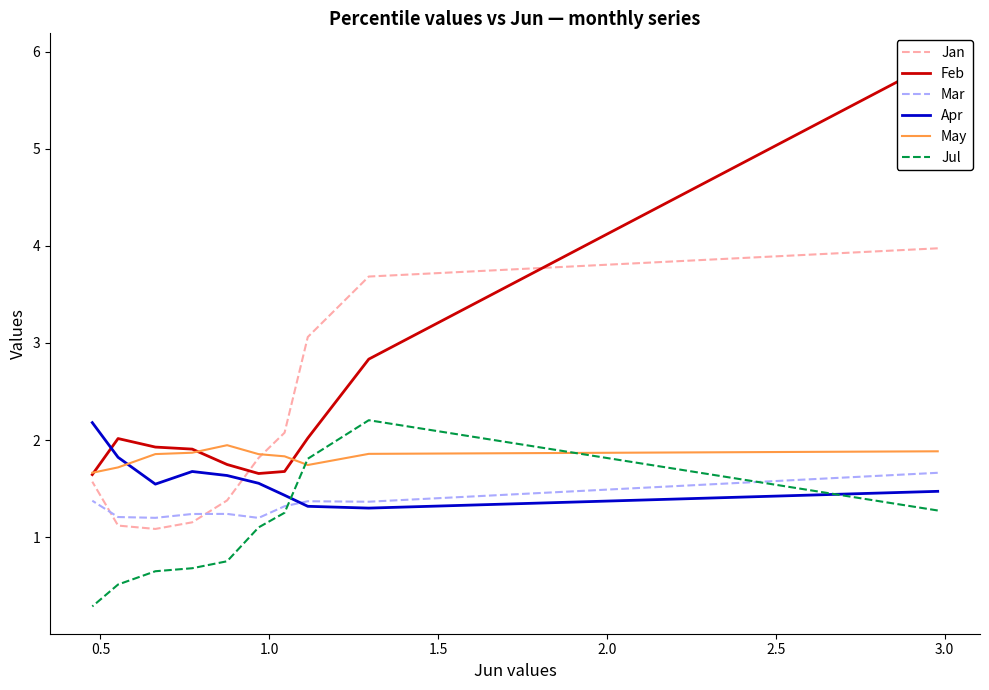

What is the greatest value displayed?

5.9